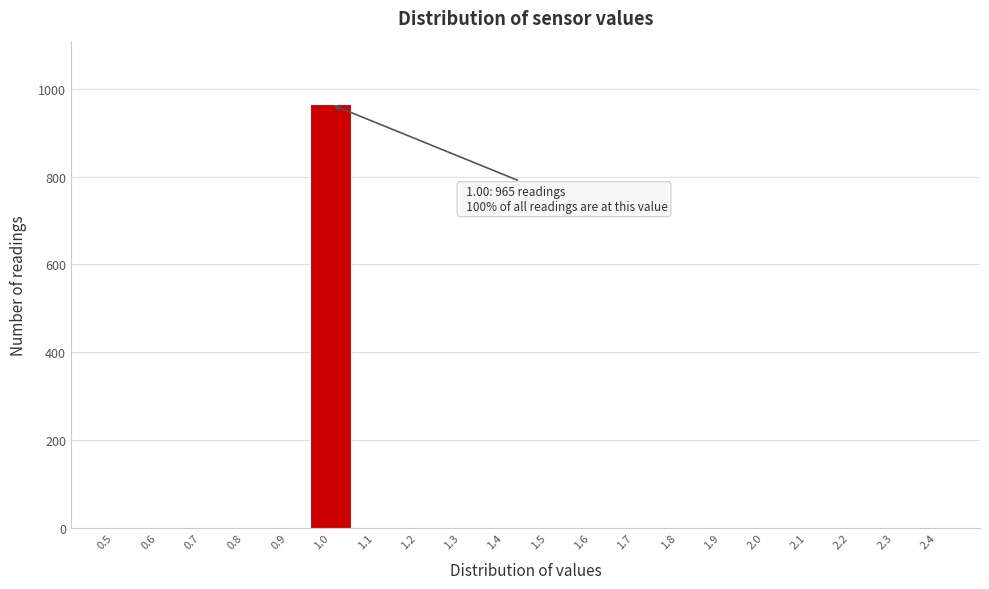

Reading right to left, what are all the values shown in this chart?

2.4=0	2.3=0	2.2=0	2.1=0	2.0=0	1.9=0	1.8=0	1.7=0	1.6=0	1.5=0	1.4=0	1.3=0	1.2=0	1.1=0	1.0=965	0.9=0	0.8=0	0.7=0	0.6=0	0.5=0